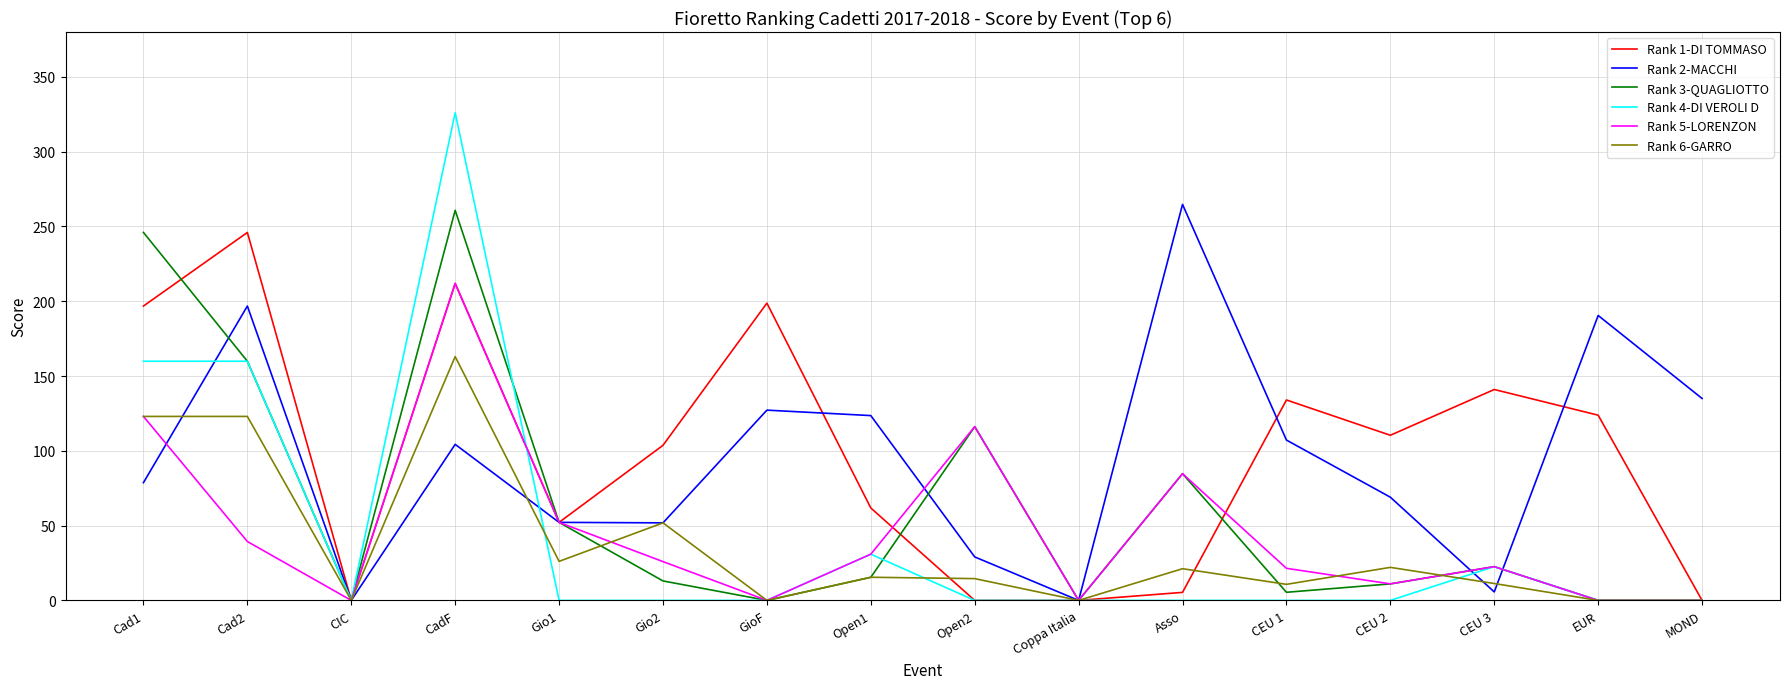

Which category has the highest value in the Rank 3-QUAGLIOTTO series?

CadF